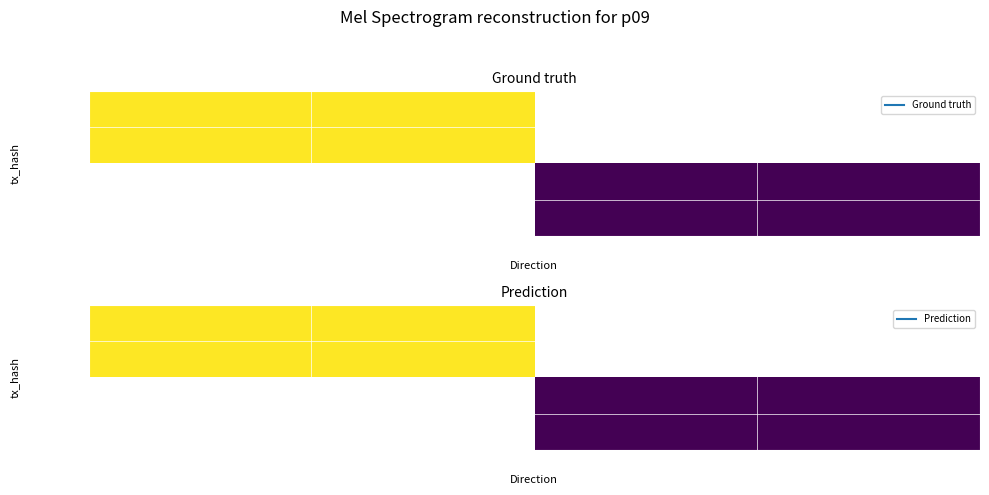

At how many categories does at least one series exceed 0?

1